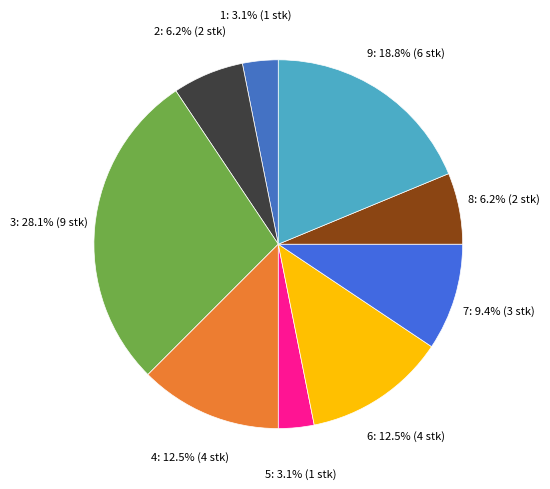

How many segments does this pie chart have?

9